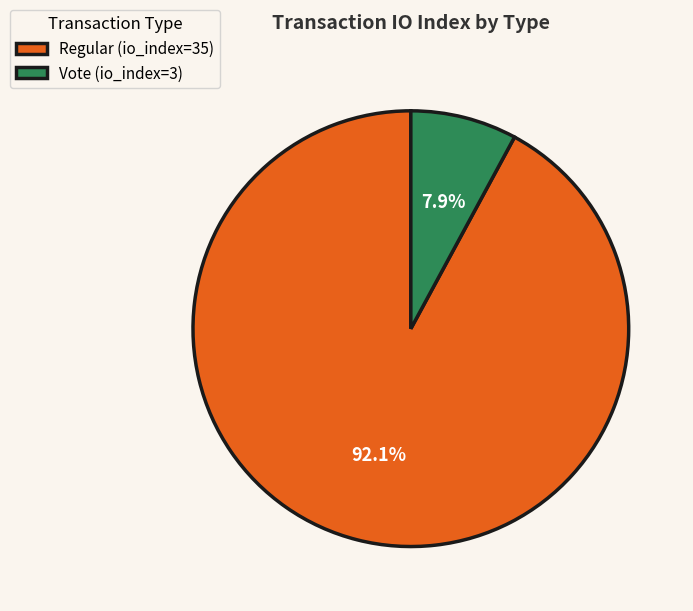

What is the total percentage of Vote (io_index=3) and Regular (io_index=35)?

100.0%